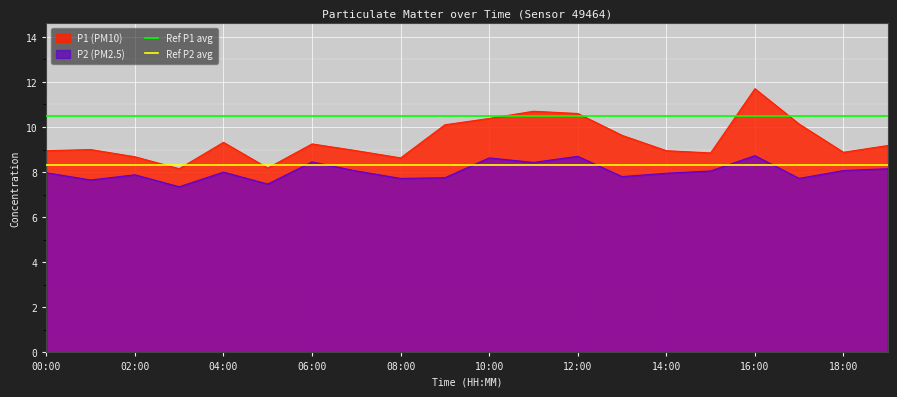

True or false: P2 (PM2.5) has a value of 8.0 at 00:00.

True